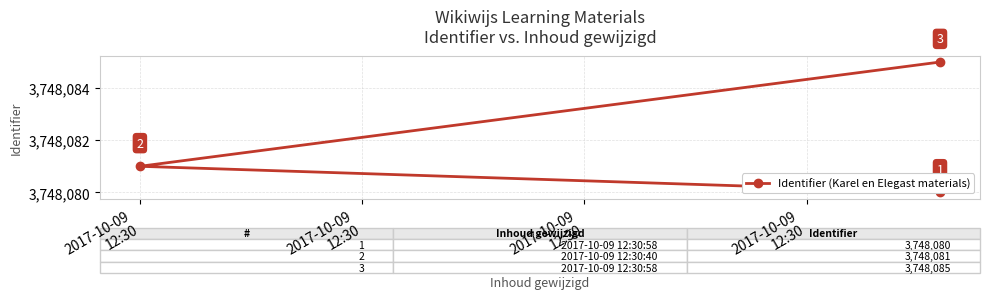

Does the chart have visible grid lines?

Yes